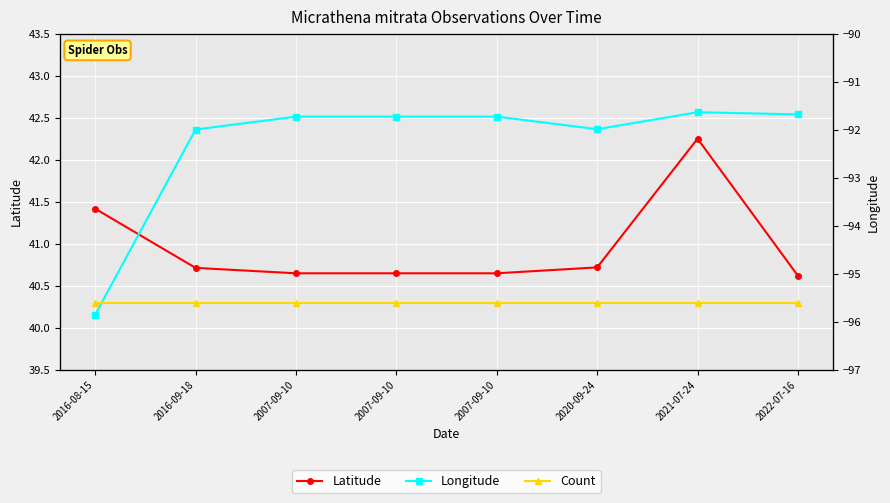

List the series in order of their peak value, highest first.

Latitude, Count, Longitude